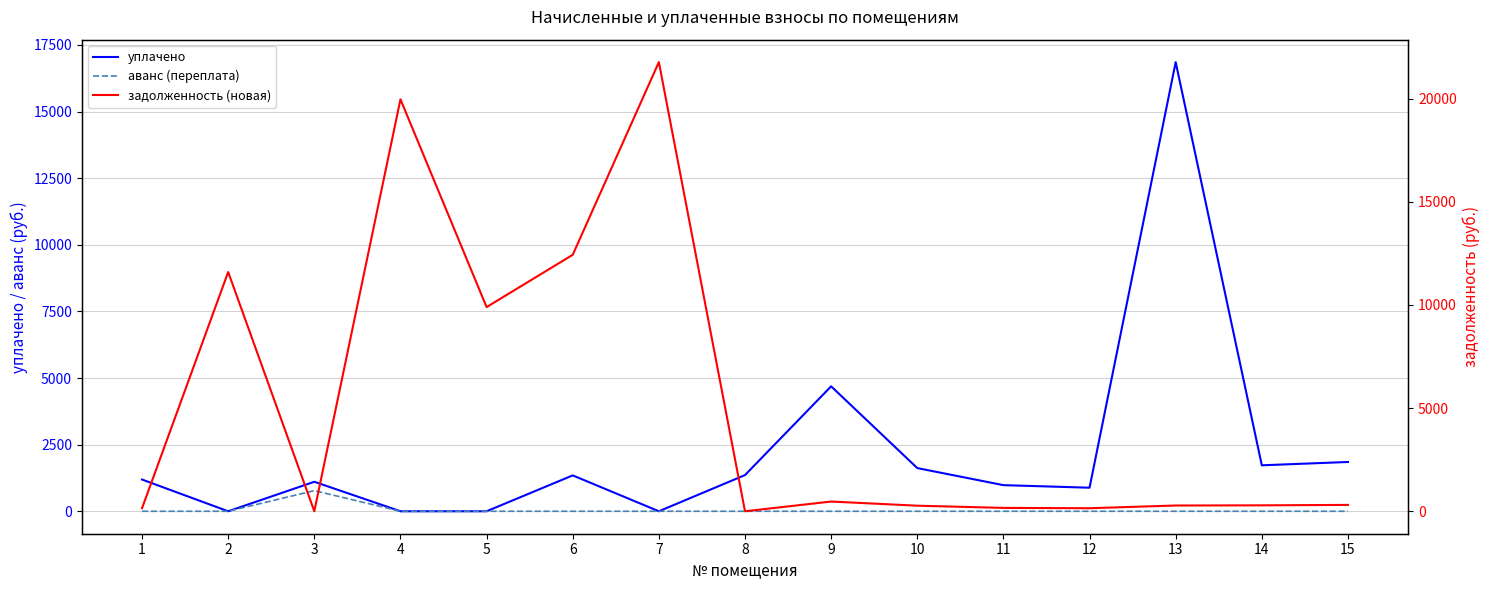

True or false: уплачено has more than 1 points higher than both neighbors.

True